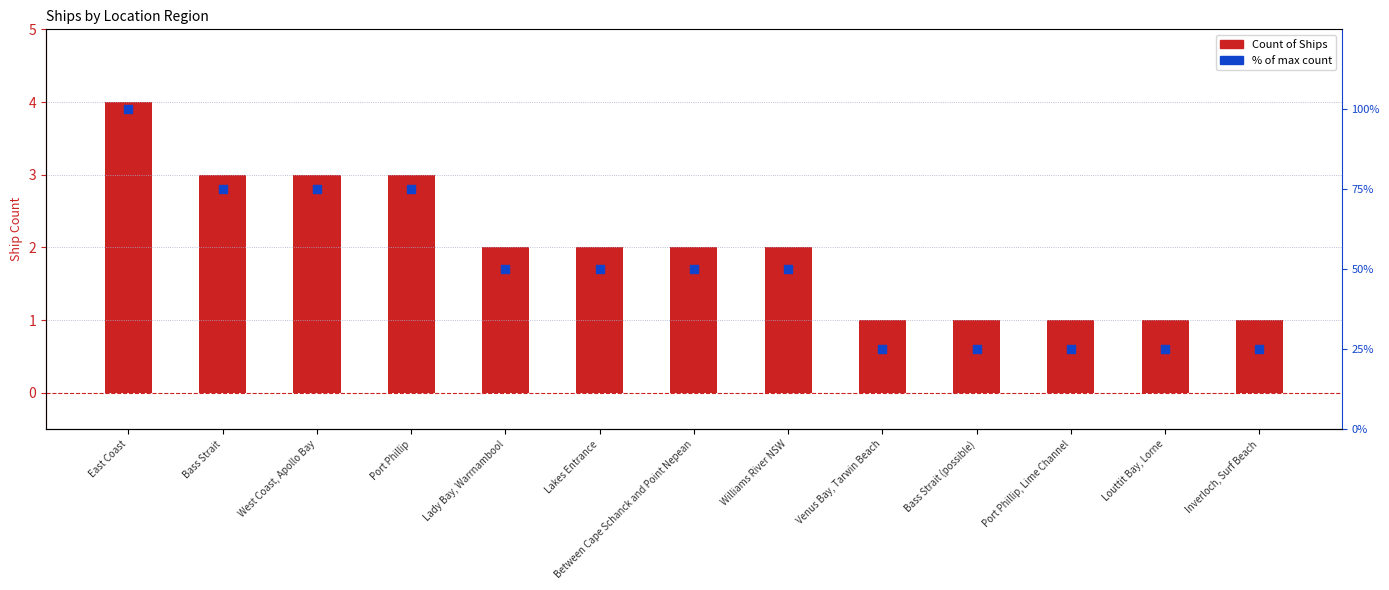

Which series reaches the minimum Y coordinate?

Count of Ships